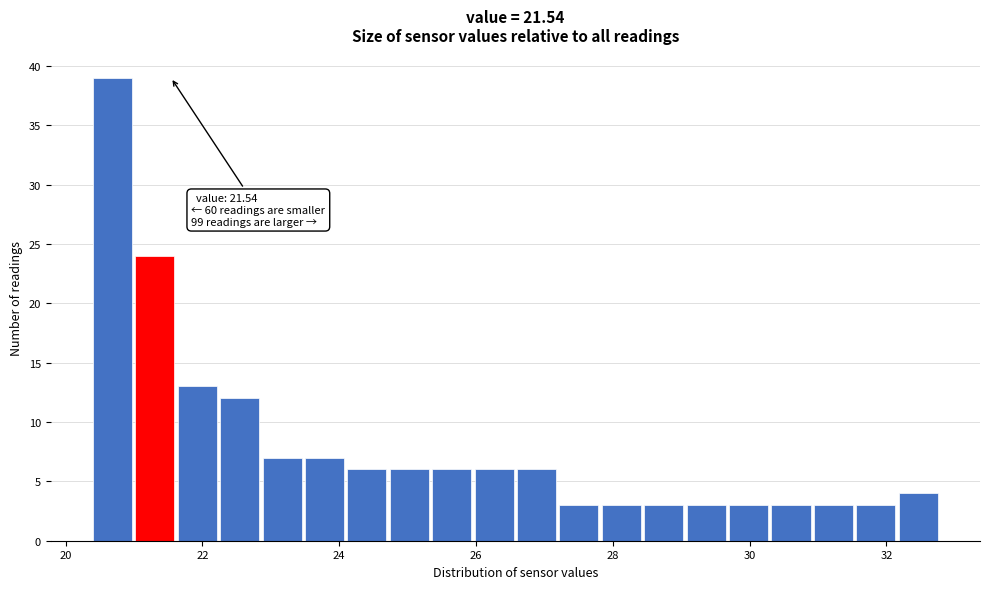

Around what value on the x-axis is the tallest bar? Give the approximate position of its centre, as read against the axis.

20.6